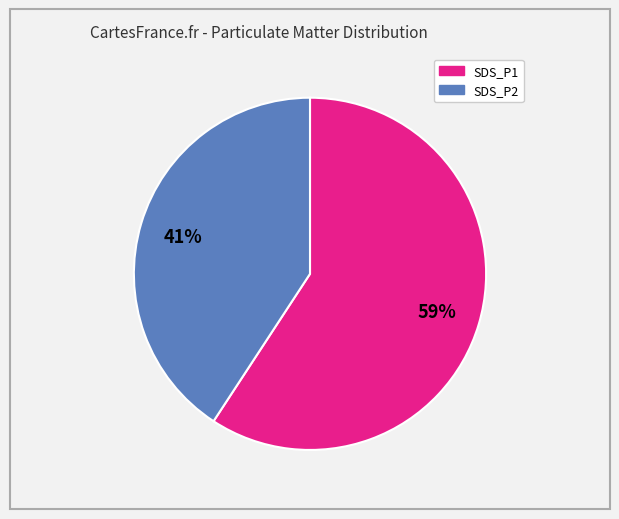

Combined, do SDS_P2 and SDS_P1 account for over 50%?

Yes